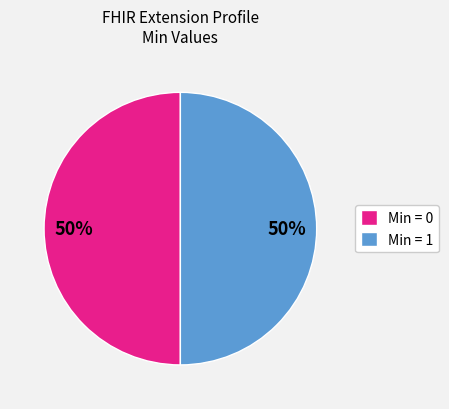

How many segments does this pie chart have?

2